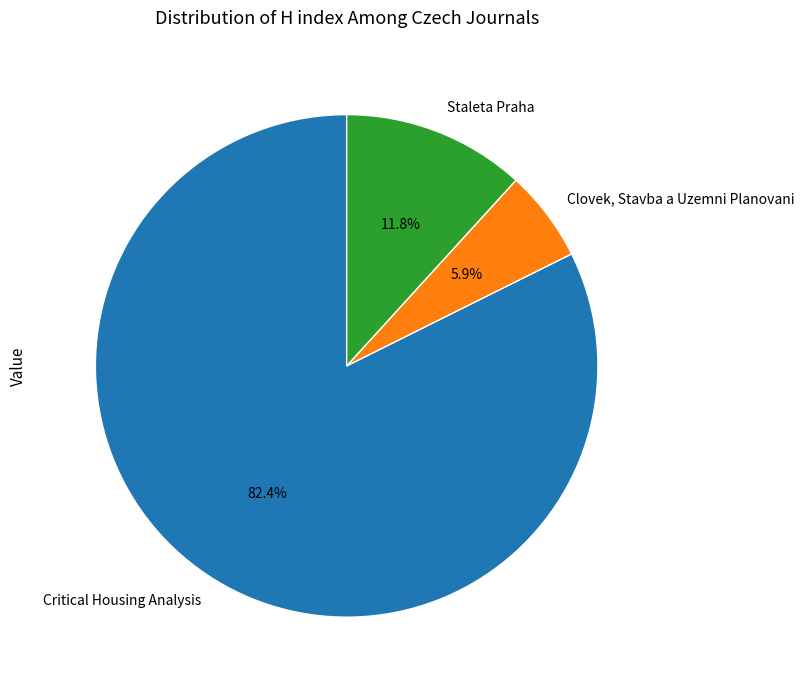

To the nearest percent, what is the combined percentage of Clovek, Stavba a Uzemni Planovani and Staleta Praha?

18%